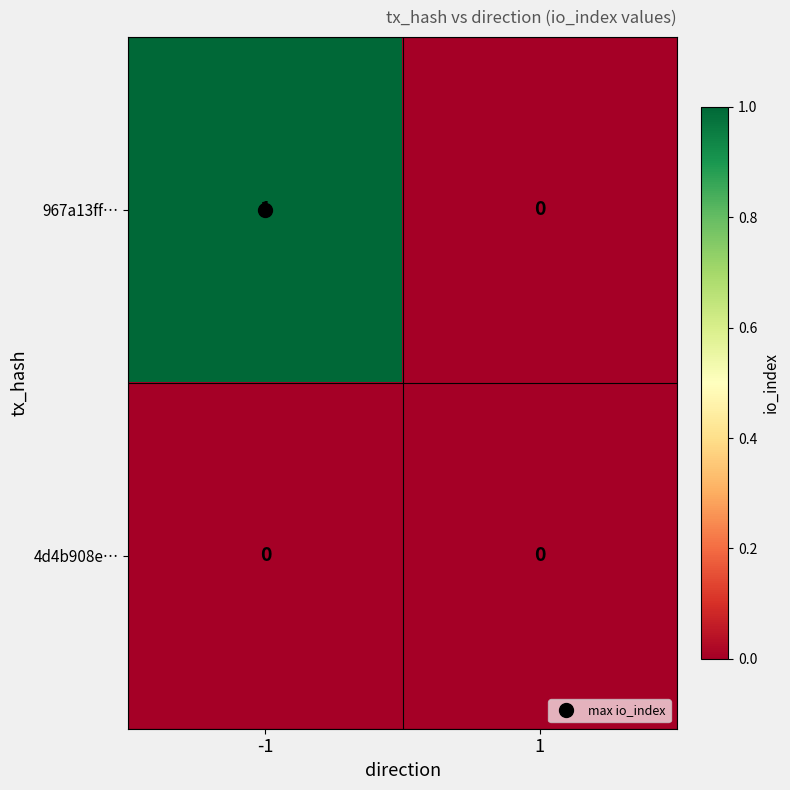

Between -1 and 1, which series saw the biggest shift?

967a13ff…